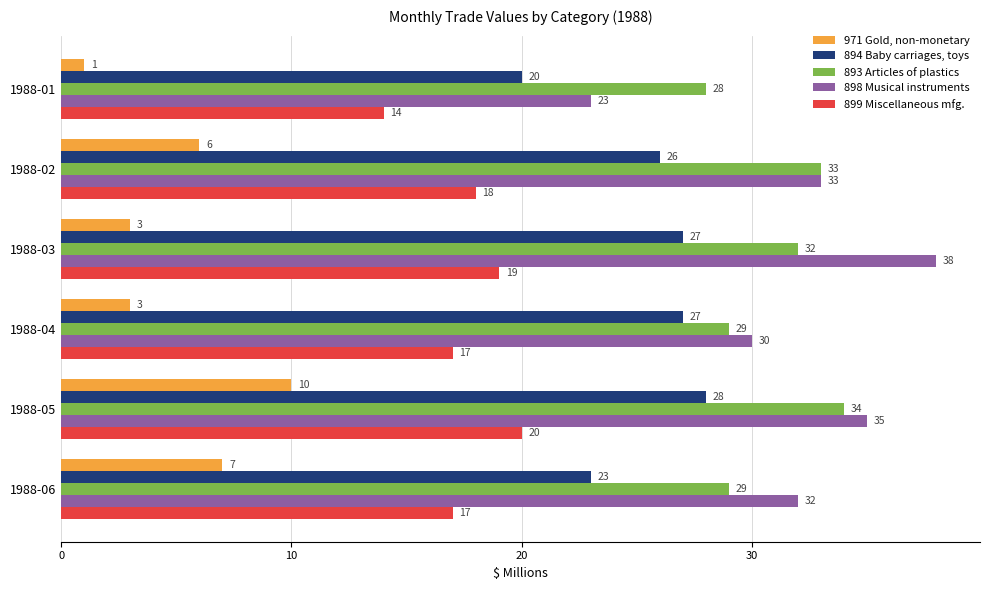

Is it true that 898 Musical instruments equals 23 at 1988-01?

True